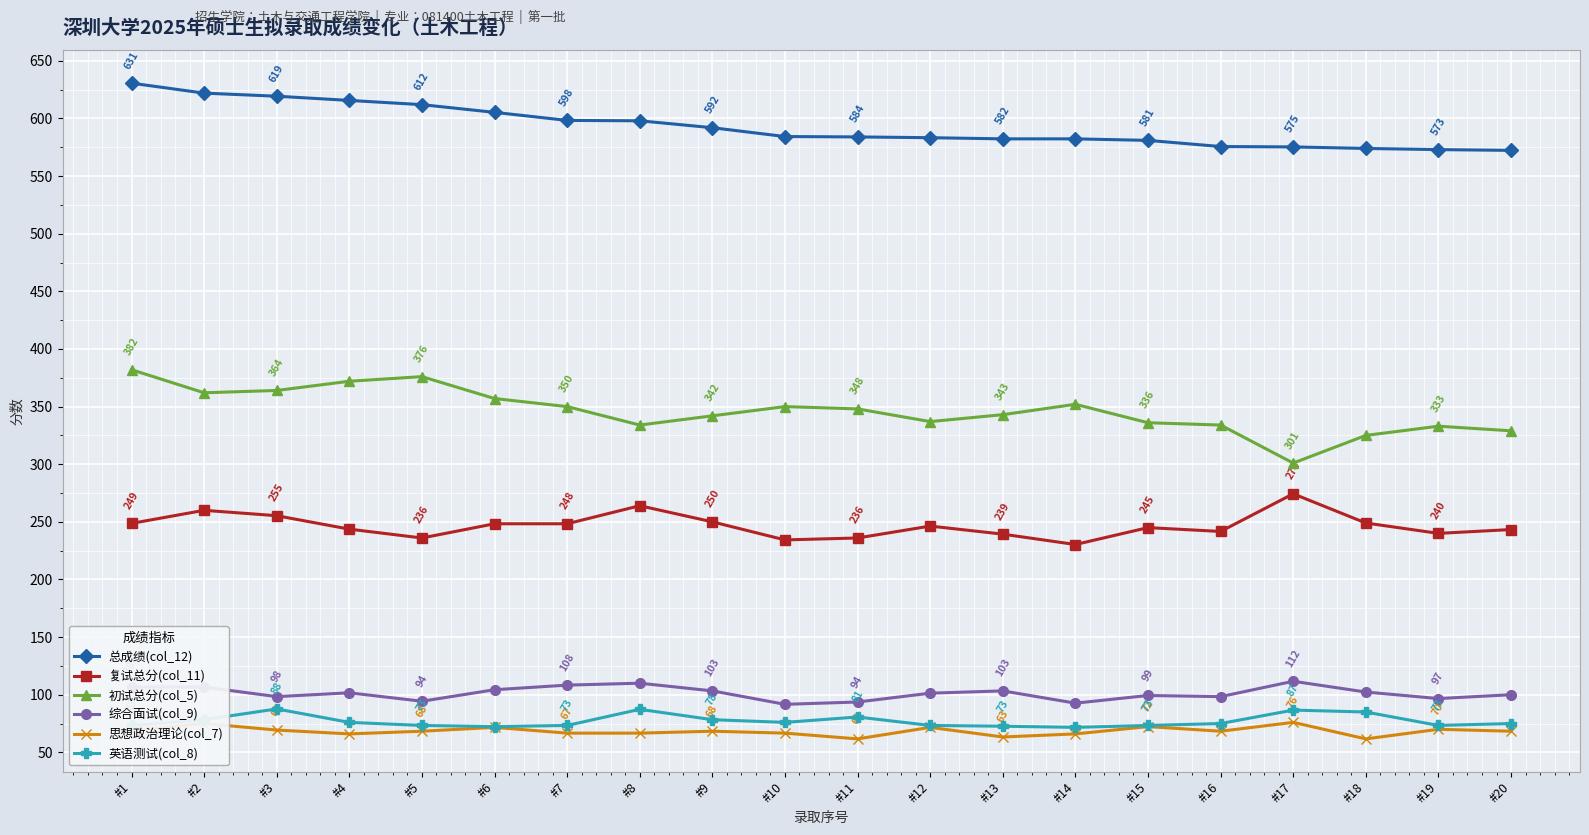

List the series in order of their peak value, lowest first.

思想政治理论(col_7), 英语测试(col_8), 综合面试(col_9), 复试总分(col_11), 初试总分(col_5), 总成绩(col_12)